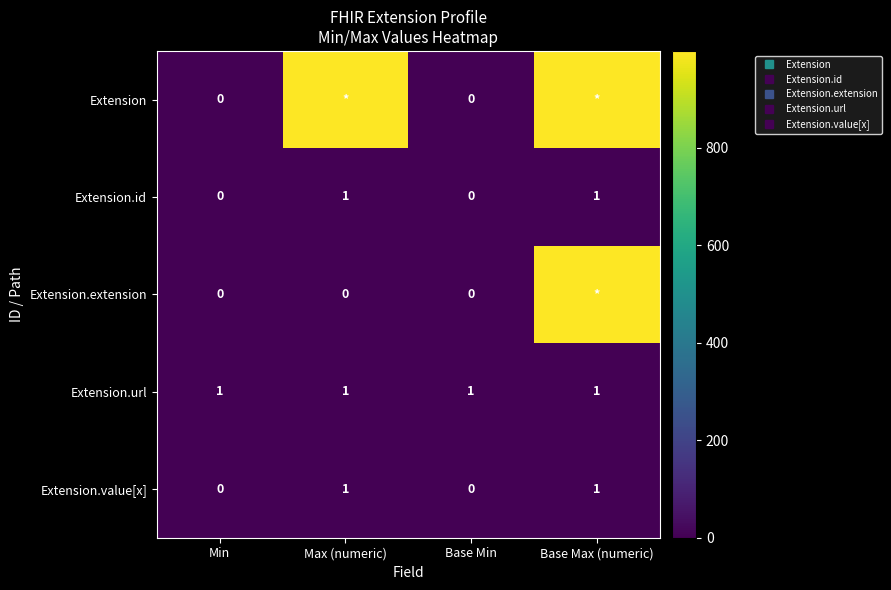

What is the difference between the maximum and minimum values in the Extension.id series?

1